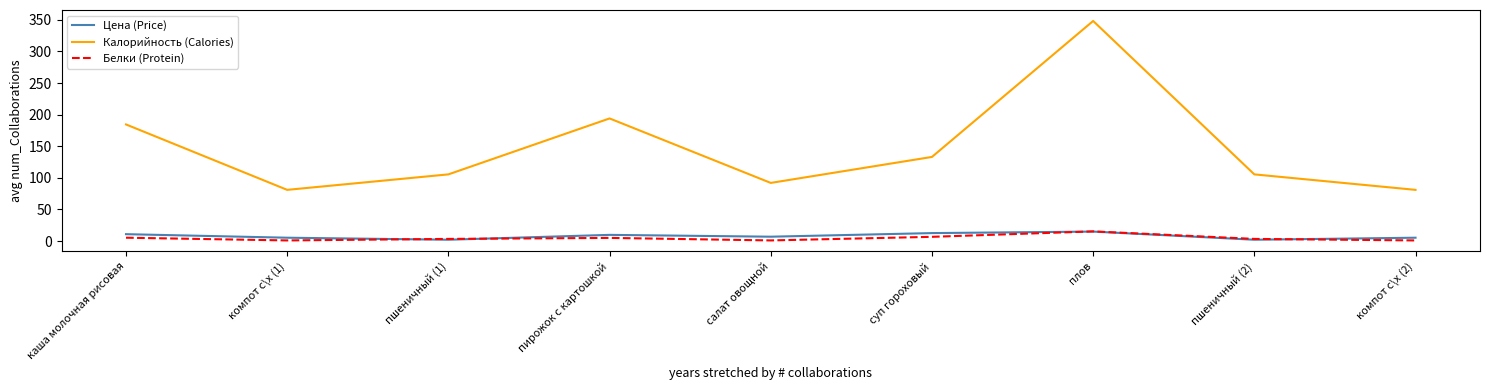

True or false: Калорийность (Calories) and Белки (Protein) cross at least once.

False